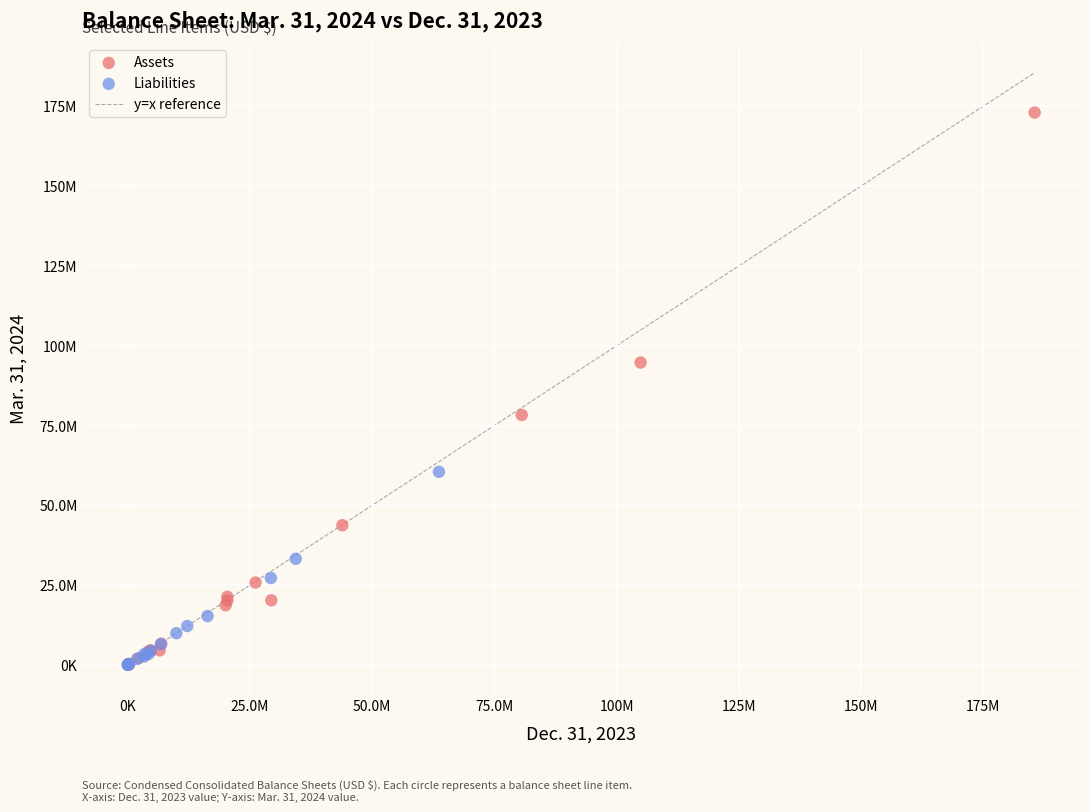

Which series has the largest Y range (max minus min)?

Assets